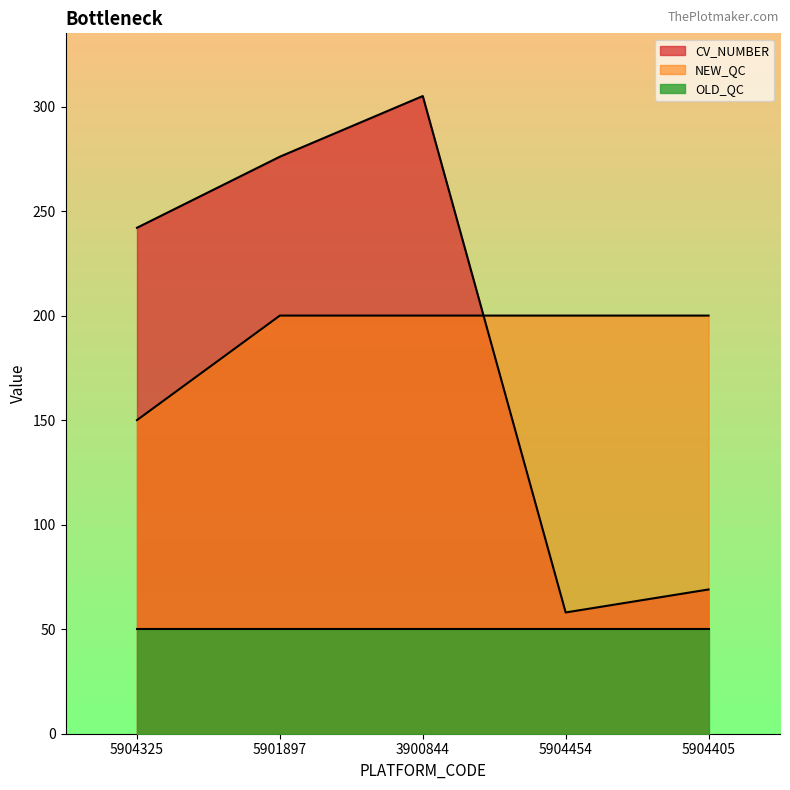

How many values in the CV_NUMBER series exceed 242?

2